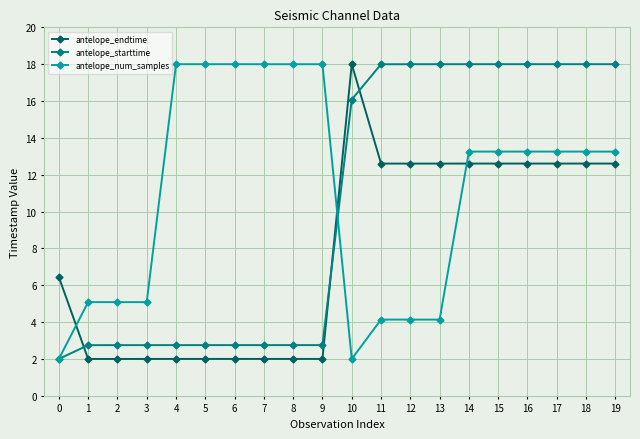

True or false: antelope_num_samples has a value of 2.0 at 10.

True